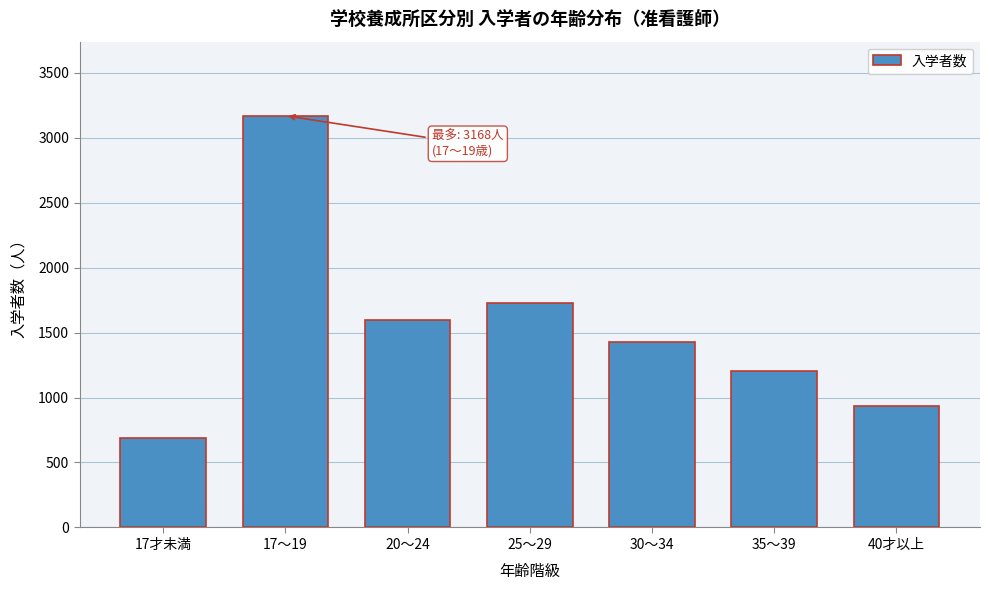

Reading right to left, extract all data points from this chart.

938	1203	1426	1725	1593	3168	689